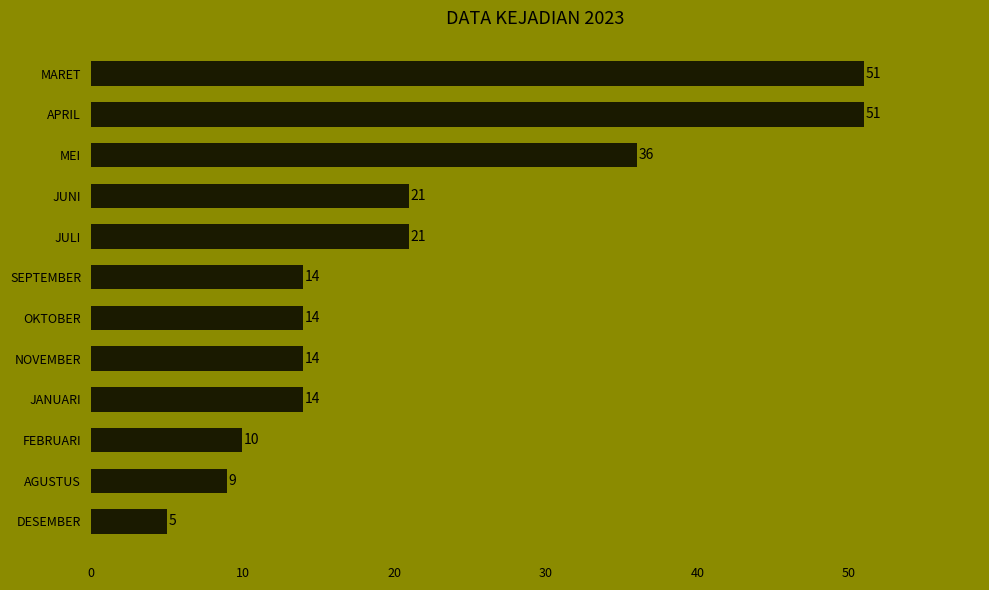

What is the difference between the second highest and minimum values?

46